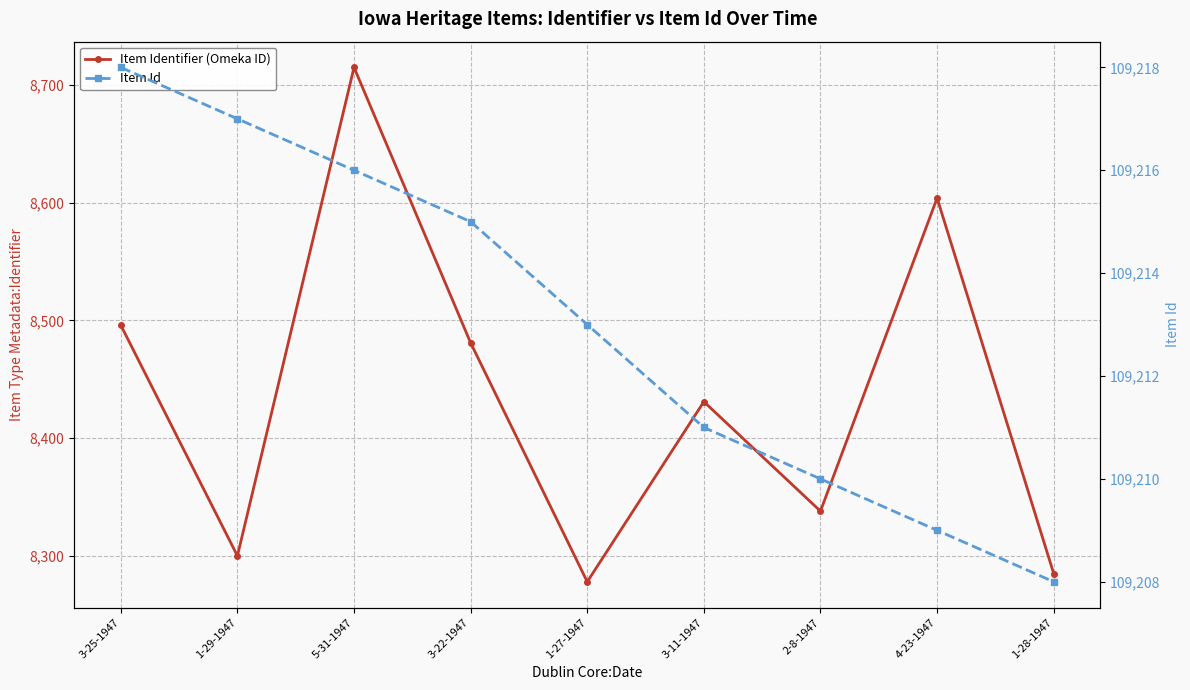

Which has a higher value, 1-29-1947 or 1-27-1947?

1-29-1947